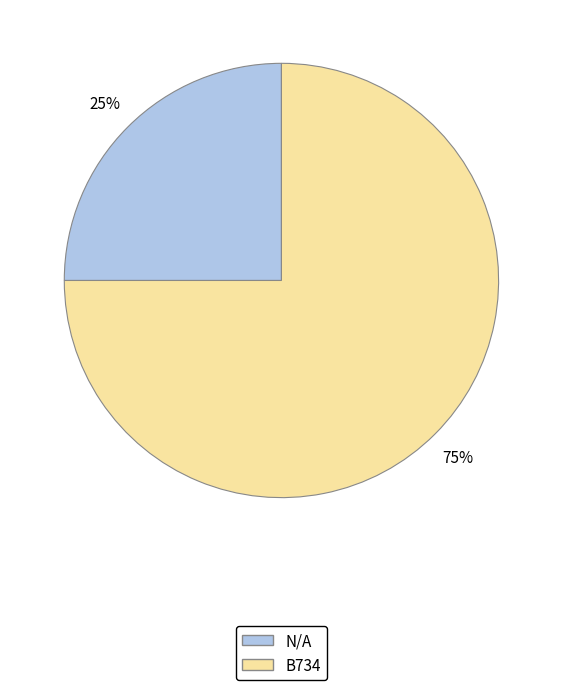

How many slices are in this pie chart?

2